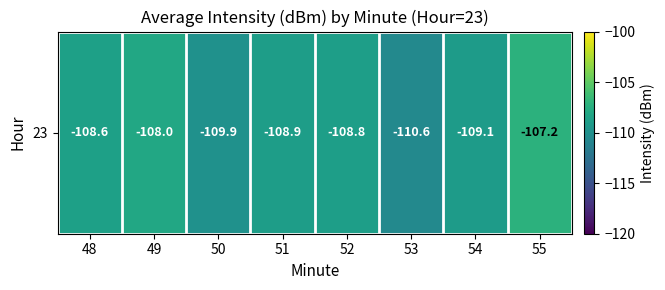

How many data points are above -108?

1